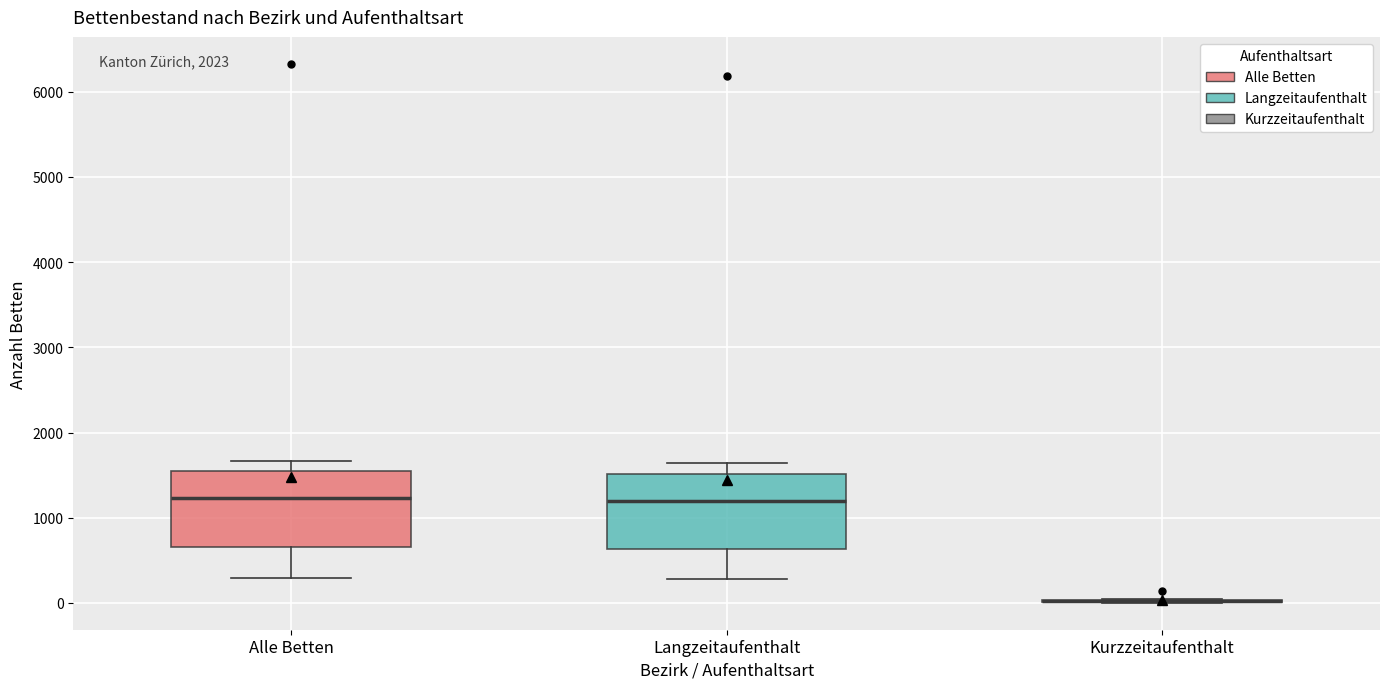

Where does the lower whisker of the box for Langzeitaufenthalt end on the y-axis? The values are not printed on the chart, so give them approximately, as read against the axis.

300